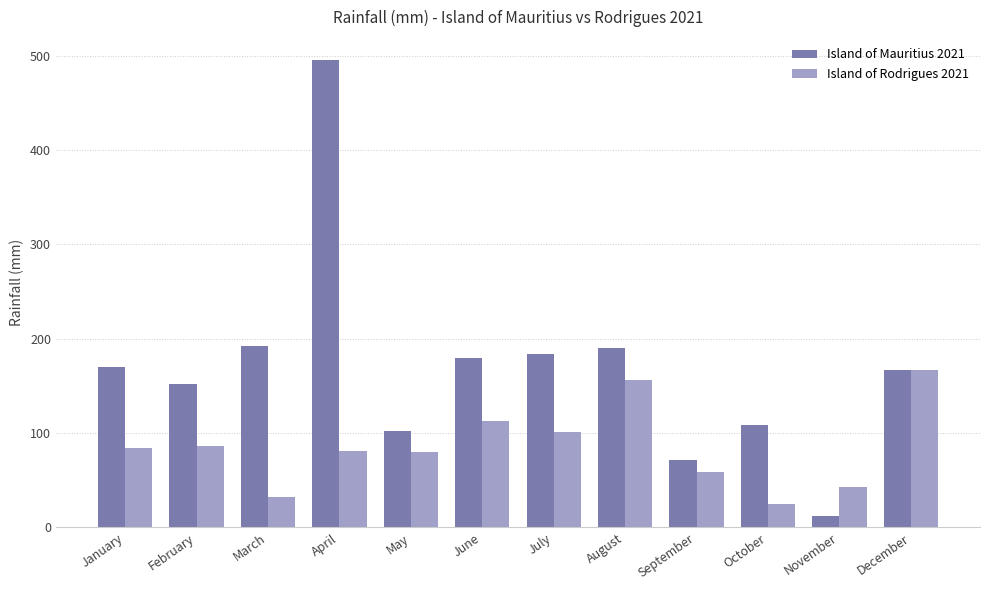

The Island of Mauritius 2021 series shows 190.0 at August. True or false?

True